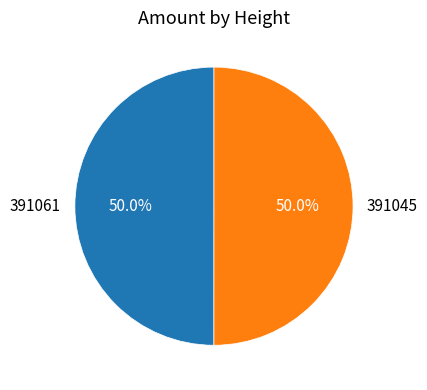

Is it true that 391045 is 43% of the pie?

False